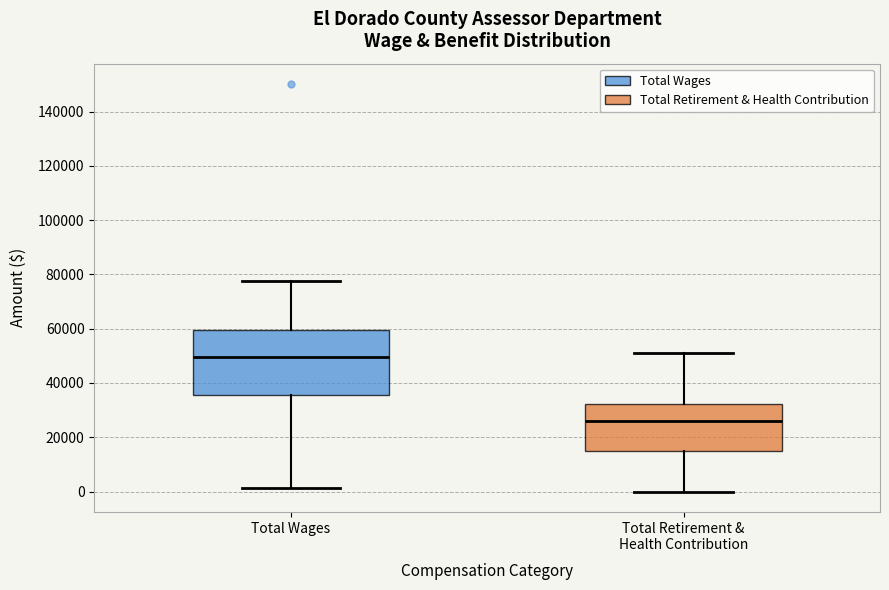

Where does the median line of the box for Total Wages sit on the y-axis? The values are not printed on the chart, so give them approximately, as read against the axis.

50000